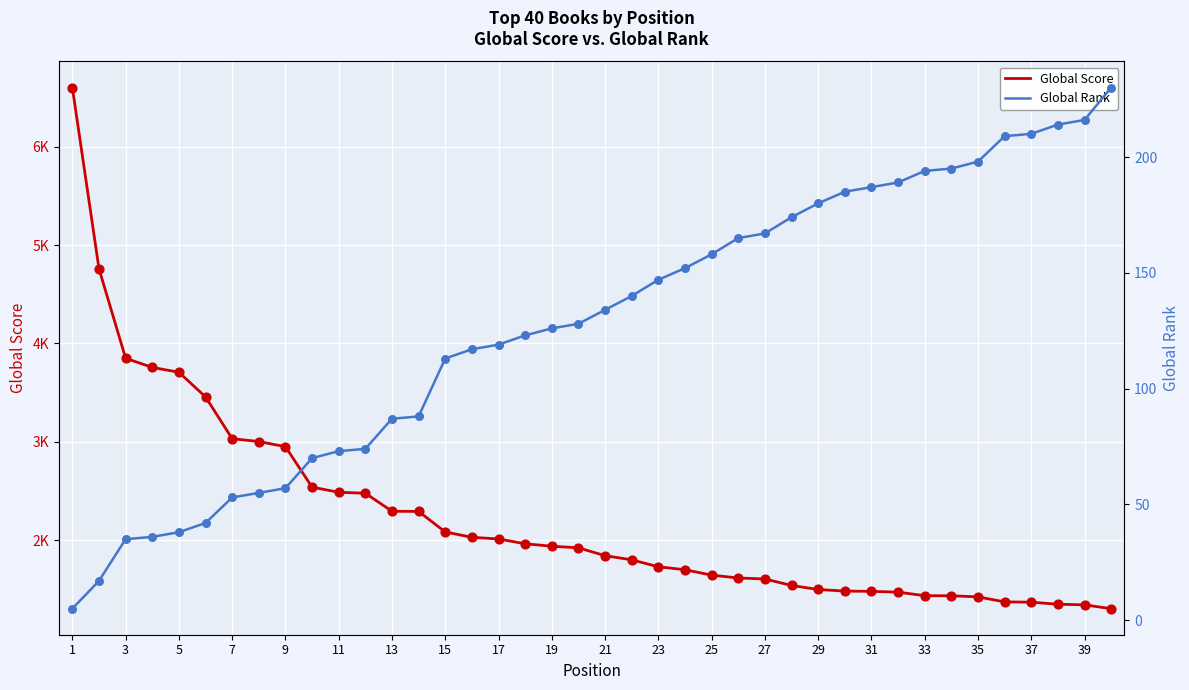

Which series contains the highest Y value?

Global Score